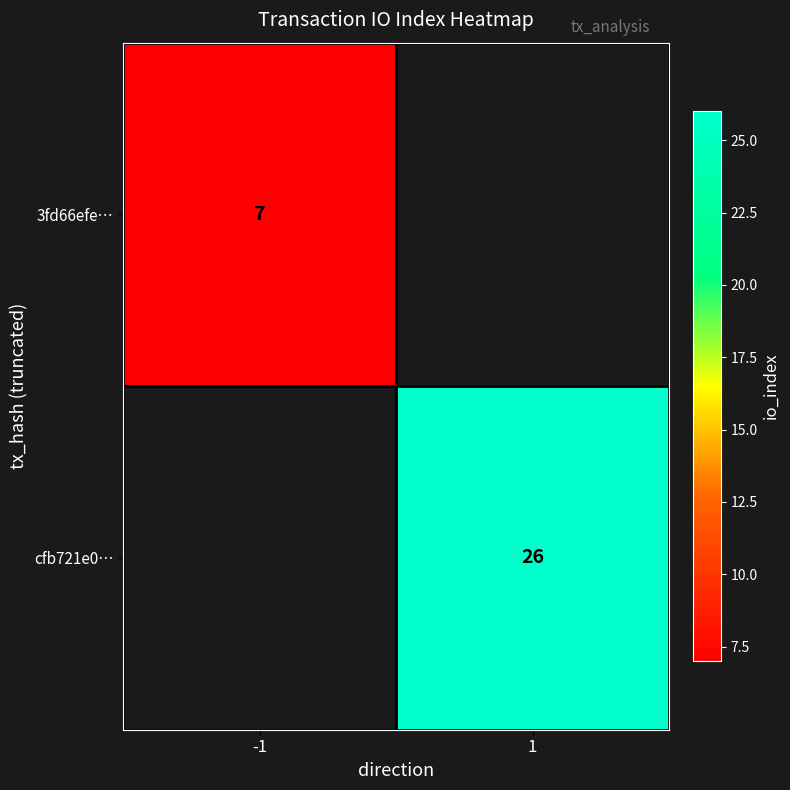

The 3fd66efe… series shows 10 at -1. True or false?

False